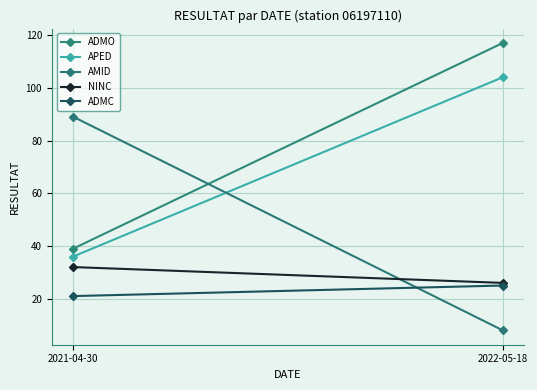

How many lines are shown in the chart?

5